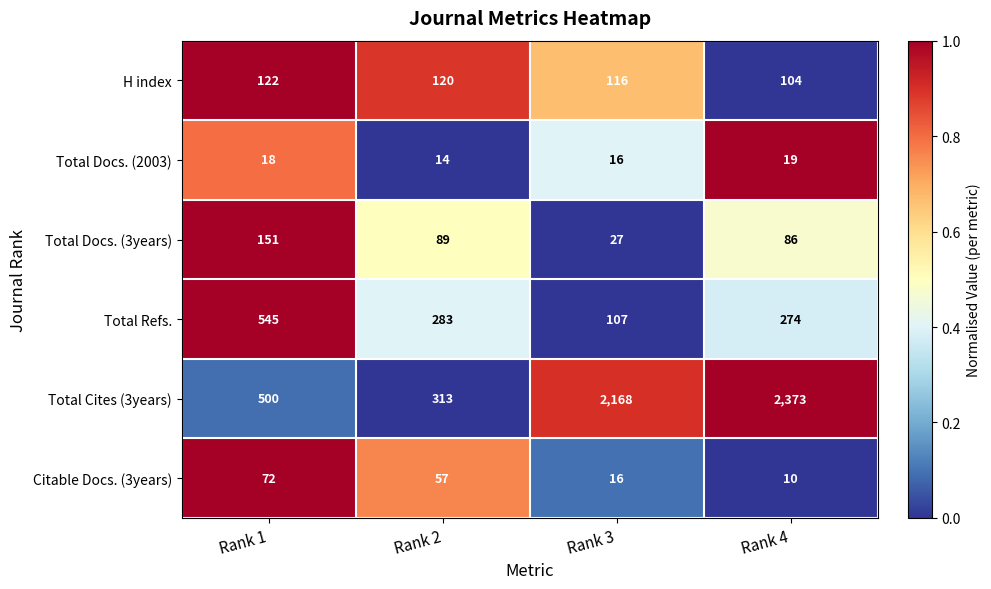

The value of Total Cites (3years) at Rank 4 is 2373. True or false?

True